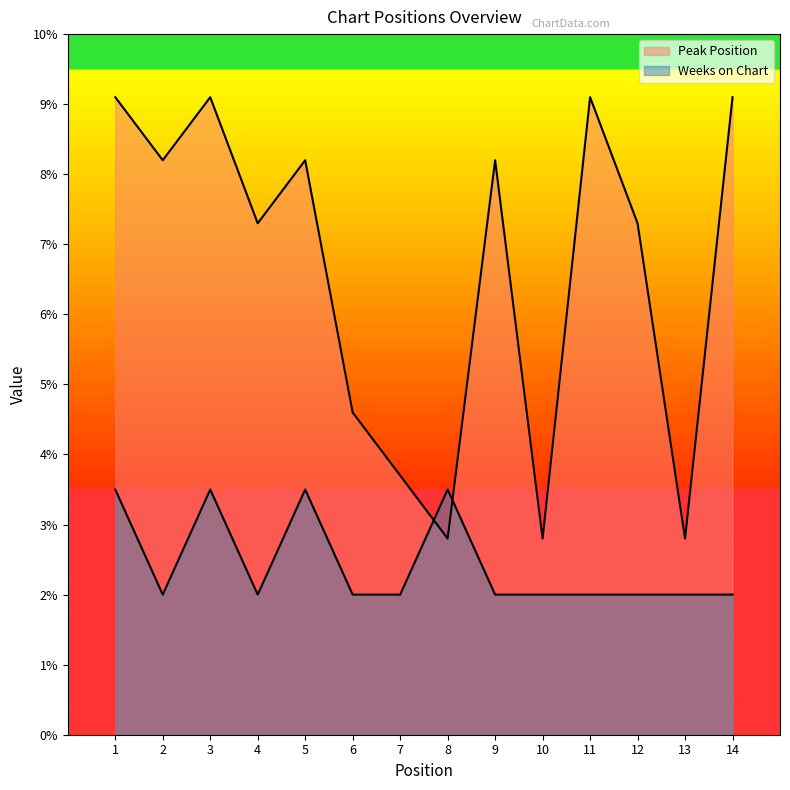

Which label corresponds to the smallest value in the chart?

2